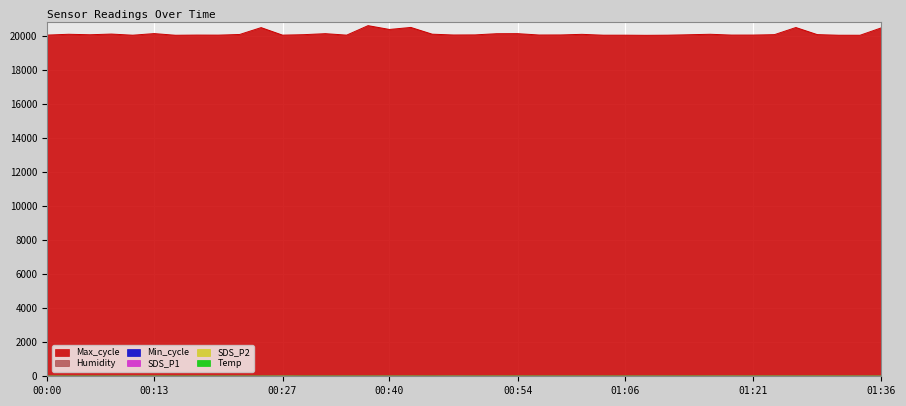

How many data points in SDS_P1 are less than 29?

17